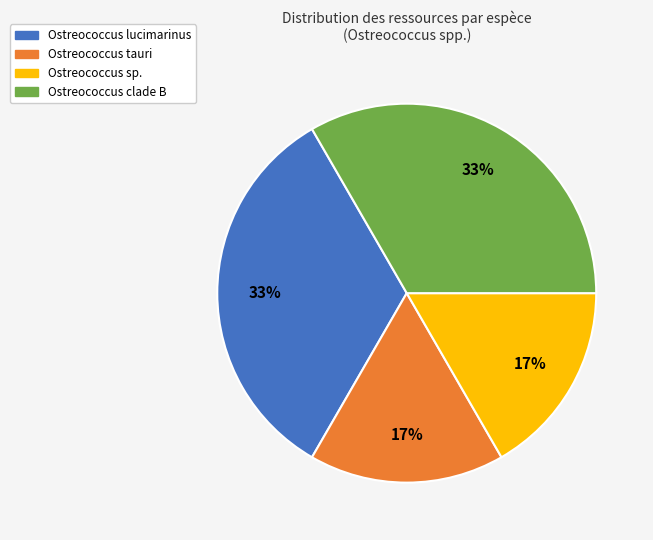

Does any single category account for the majority?

No